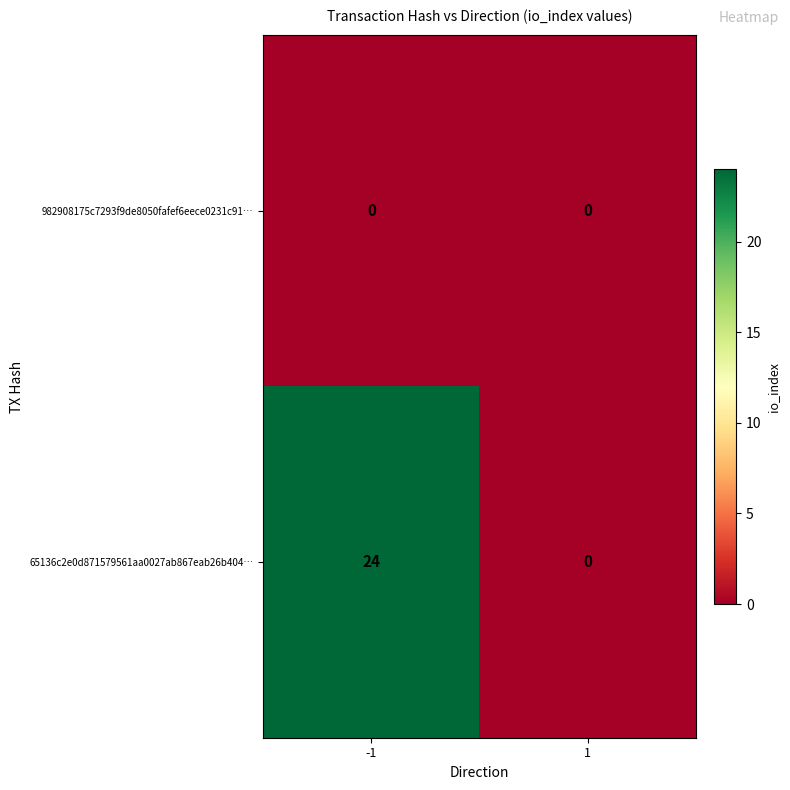

What is the total value across all series at -1?

24